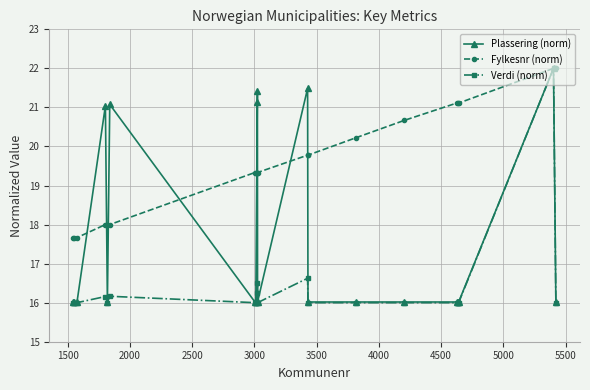

Which series has the largest range (max minus min)?

Verdi (norm)